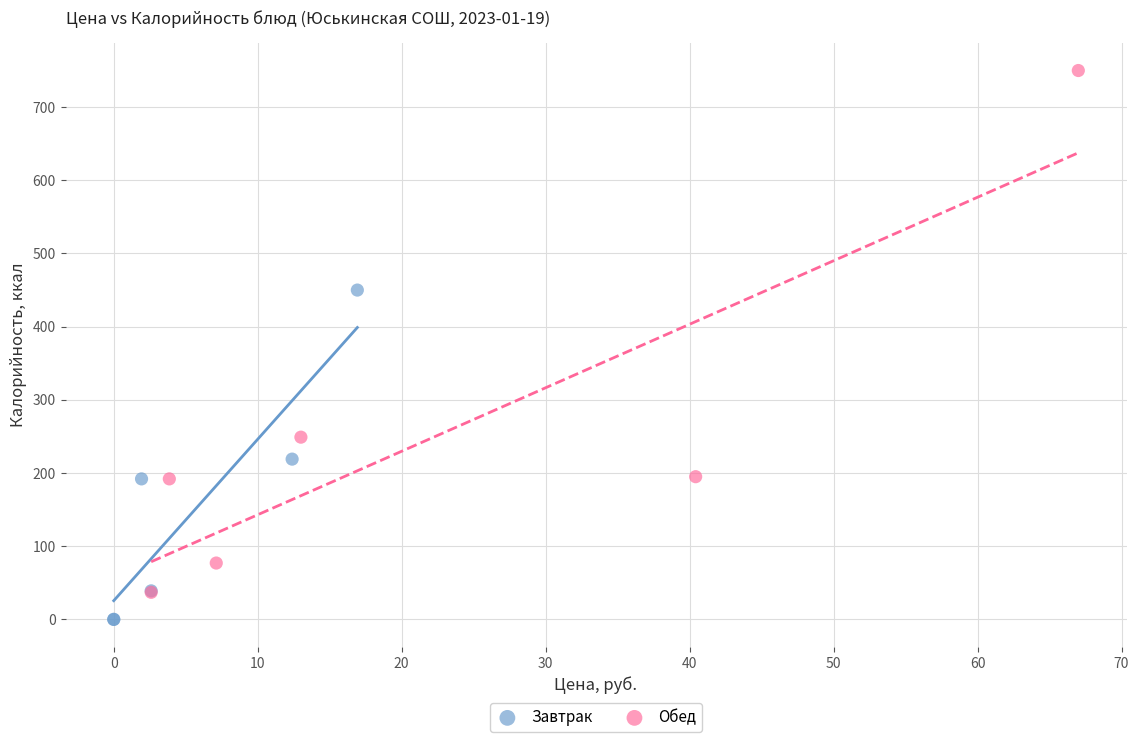

Which series has the largest Y range (max minus min)?

Обед